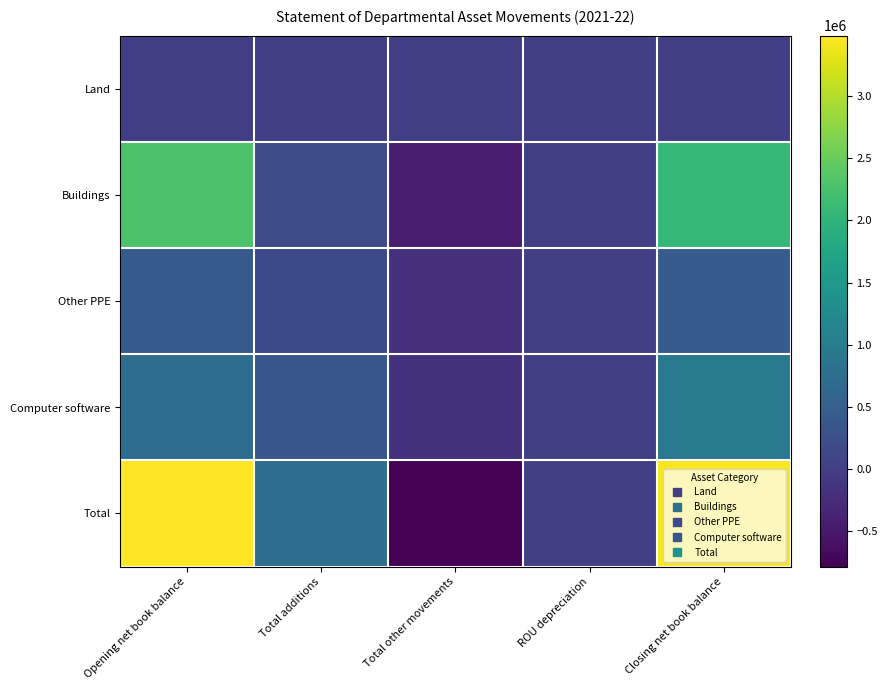

Reading left to right, transcribe all the data shown in this chart.

Land: Opening net book balance=5201	Total additions=0	Total other movements=0	ROU depreciation=-35	Closing net book balance=5166
Buildings: Opening net book balance=2298847	Total additions=215001	Total other movements=-447928	ROU depreciation=0	Closing net book balance=2065920
Other PPE: Opening net book balance=430424	Total additions=173484	Total other movements=-170491	ROU depreciation=0	Closing net book balance=433417
Computer software: Opening net book balance=753073	Total additions=350918	Total other movements=-167318	ROU depreciation=0	Closing net book balance=936673
Total: Opening net book balance=3487545	Total additions=739403	Total other movements=-785772	ROU depreciation=0	Closing net book balance=3441176